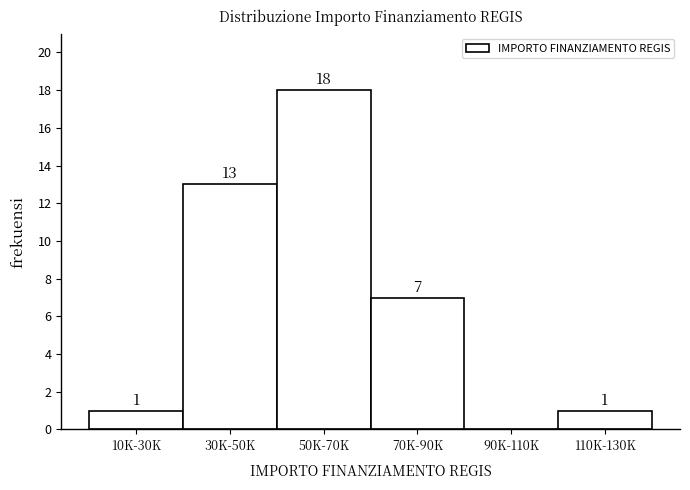

Reading left to right, list all the values displayed in this chart.

10K-30K=1	30K-50K=13	50K-70K=18	70K-90K=7	90K-110K=0	110K-130K=1